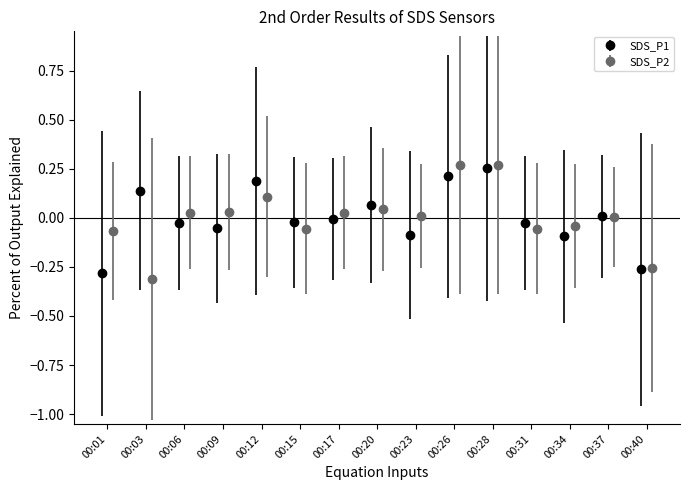

How many interior local valleys does the SDS_P1 series have?

4